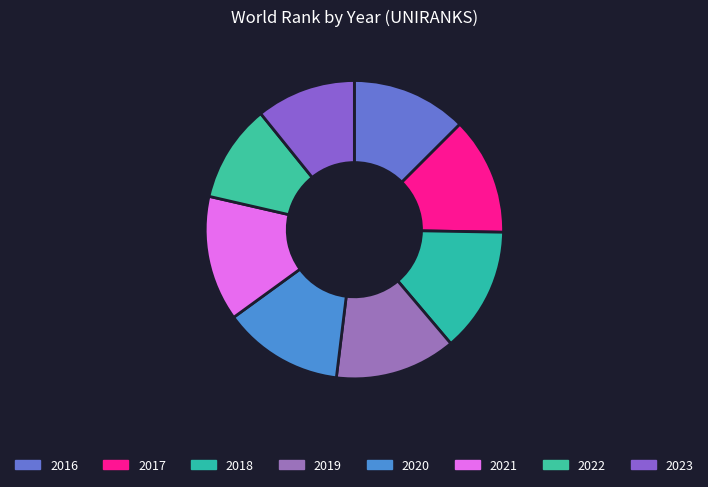

Is it true that 2020 is 13% of the pie?

True